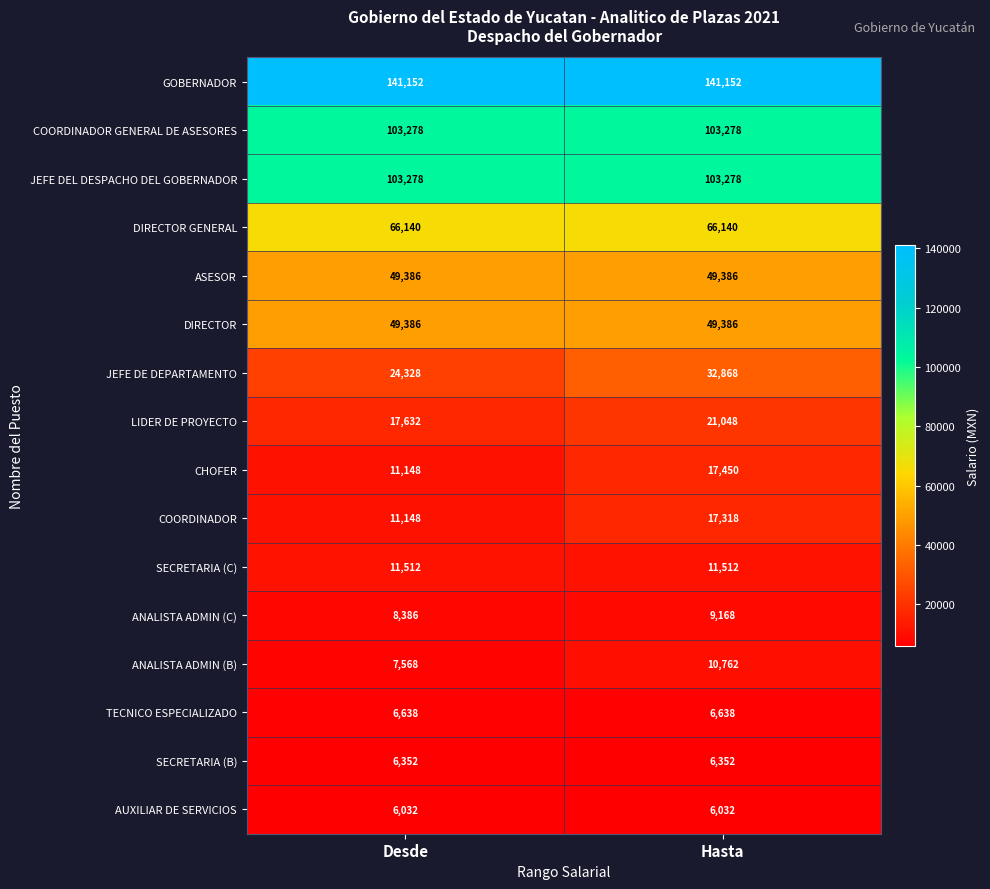

Is the value of SECRETARIA (C) at Desde greater than the value of GOBERNADOR at Desde?

No